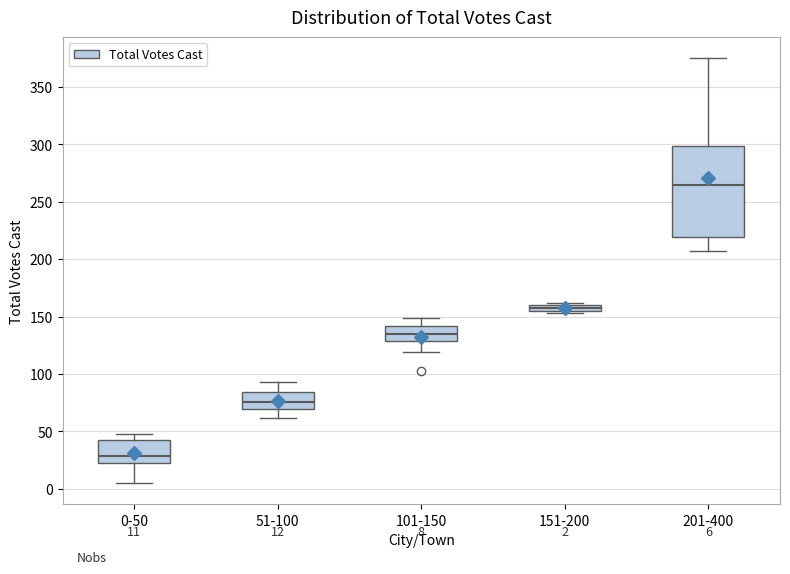

Which box is the tallest, from its lower edge to its upper edge?

201-400